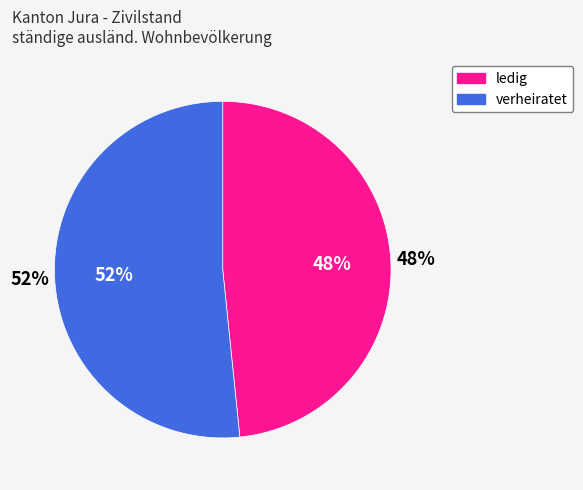

To the nearest percent, what percentage of the pie is verheiratet?

52%